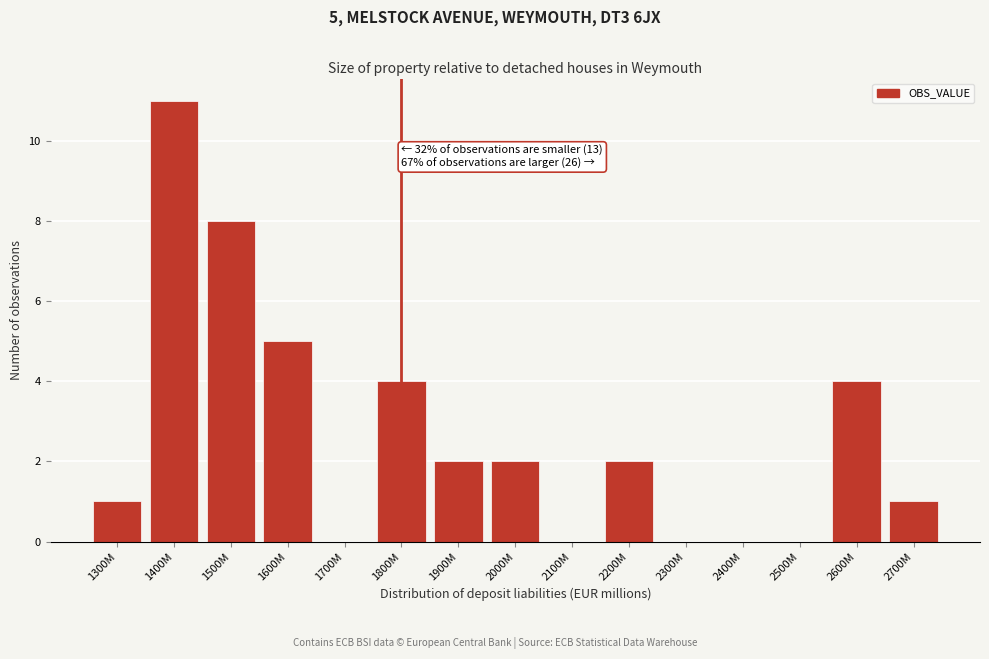

Reading right to left, transcribe all the data shown in this chart.

2700M=1	2600M=4	2500M=0	2400M=0	2300M=0	2200M=2	2100M=0	2000M=2	1900M=2	1800M=4	1700M=0	1600M=5	1500M=8	1400M=11	1300M=1